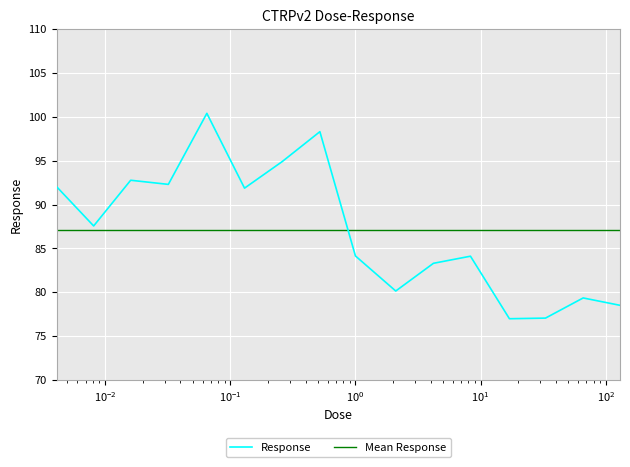

What is the value of the 2nd point from the left?

87.6